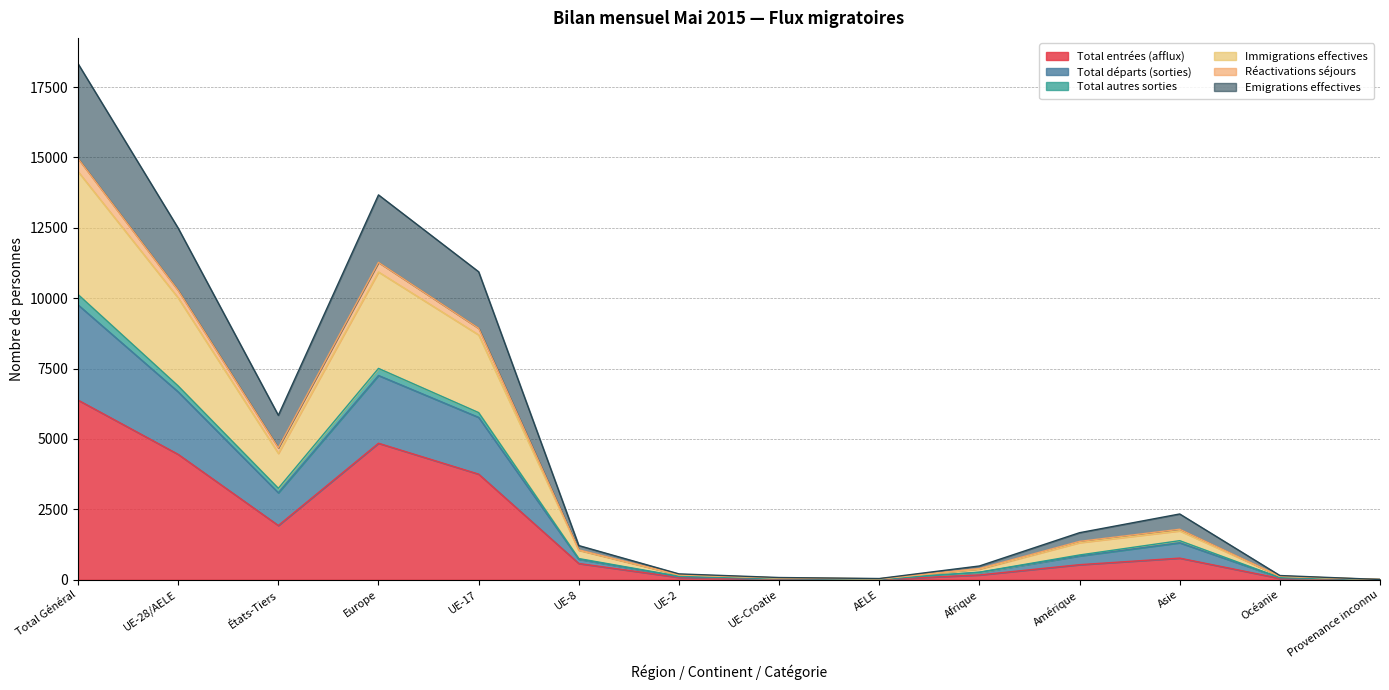

True or false: Total entrées (afflux) has a value of 6382 at Total Général.

True